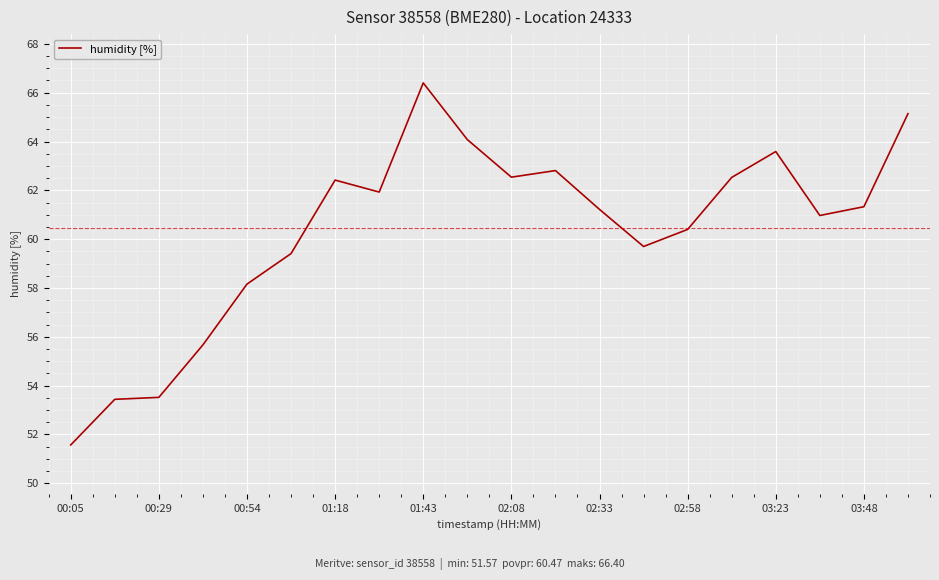

What is the minimum value shown in the chart?

51.6